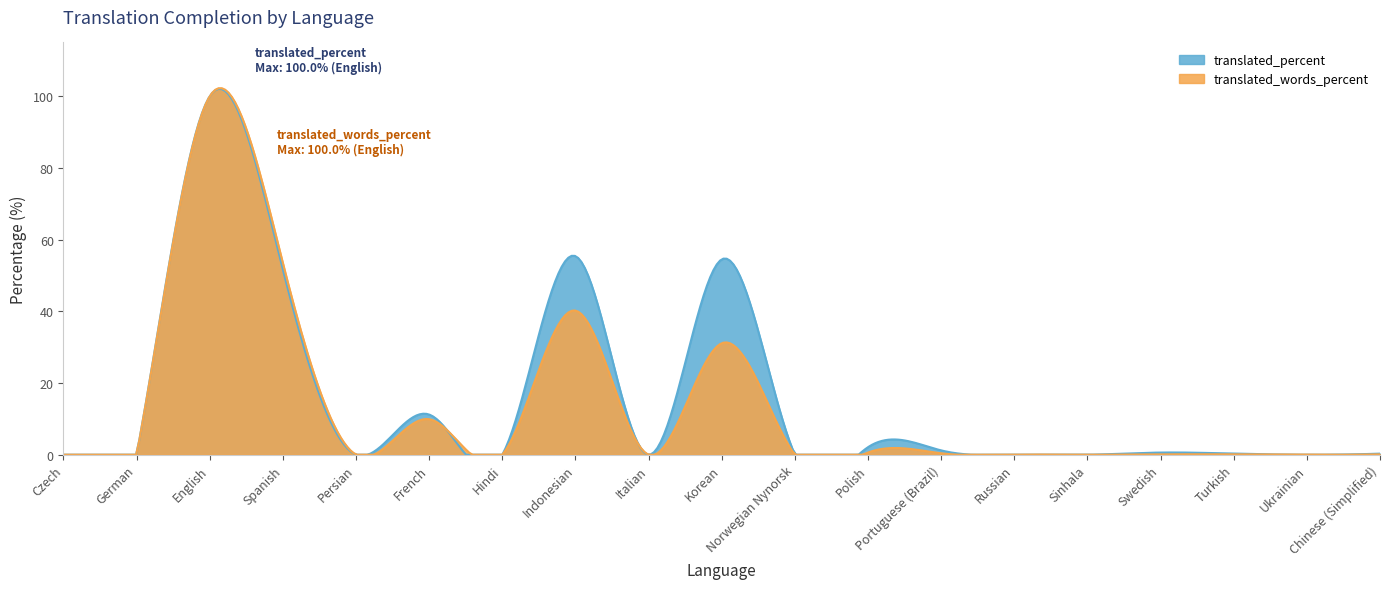

At which category is the sum across all series the highest?

English